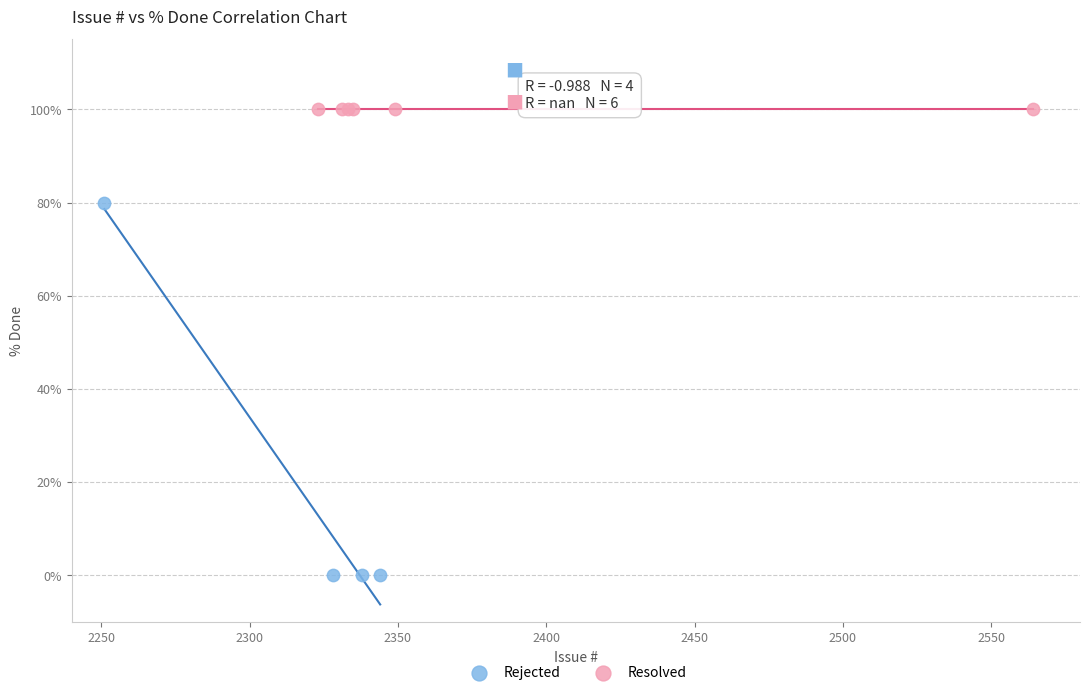

Which series reaches the maximum Y coordinate?

Resolved